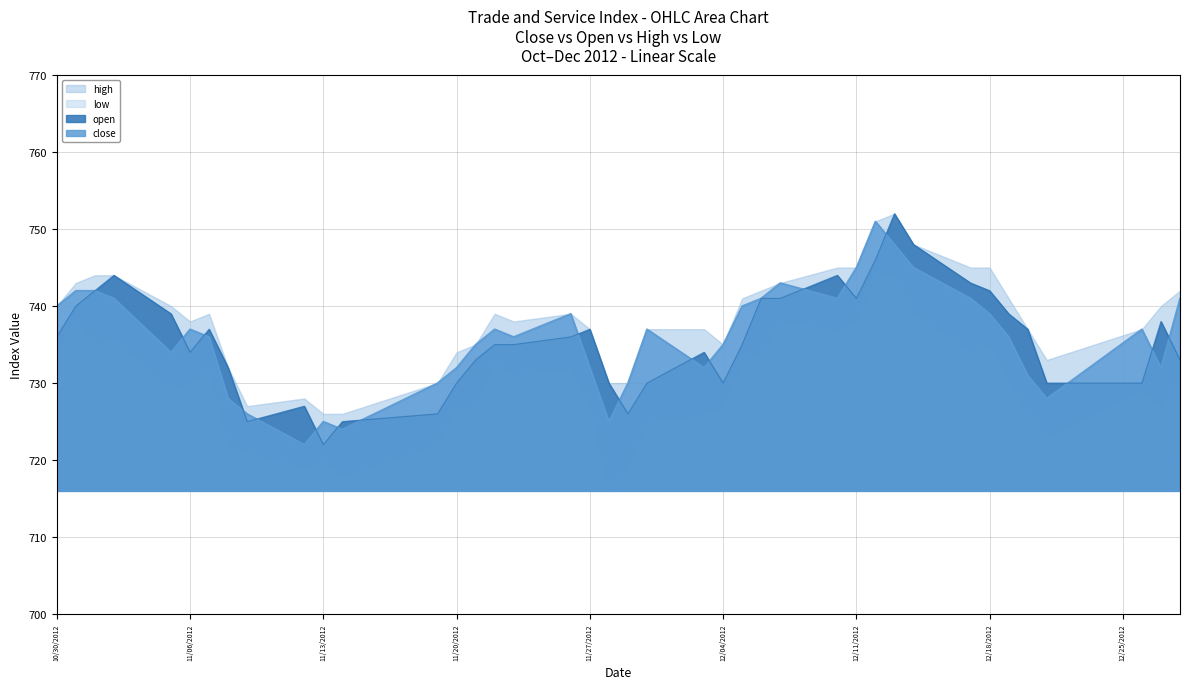

True or false: high and low cross at least once.

False